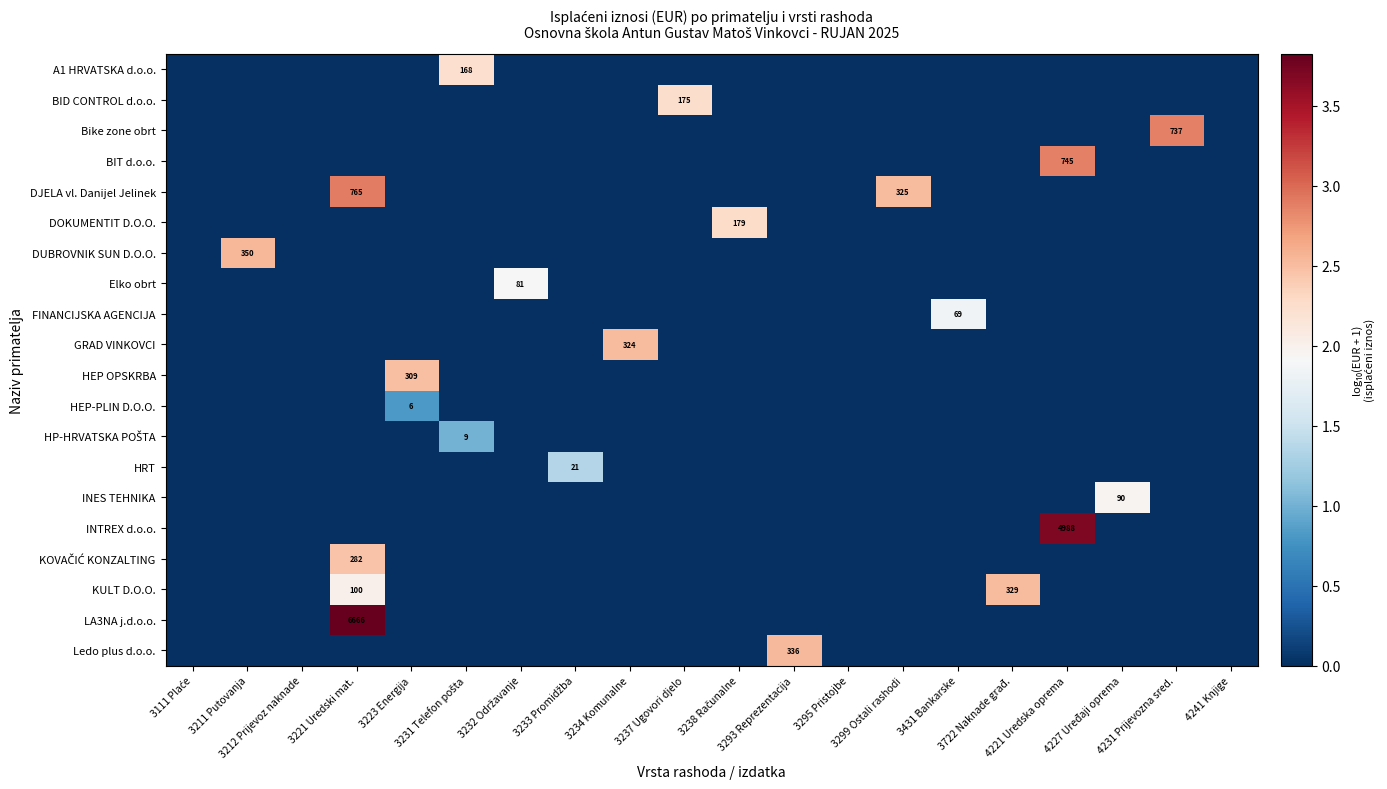

List the series in order of their peak value, highest first.

LA3NA j.d.o.o., INTREX d.o.o., DJELA vl. Danijel Jelinek, BIT d.o.o., Bike zone obrt, DUBROVNIK SUN D.O.O., Ledo plus d.o.o., KULT D.O.O., GRAD VINKOVCI, HEP OPSKRBA, KOVAČIĆ KONZALTING, DOKUMENTIT D.O.O., BID CONTROL d.o.o., A1 HRVATSKA d.o.o., INES TEHNIKA, Elko obrt, FINANCIJSKA AGENCIJA, HRT, HP-HRVATSKA POŠTA, HEP-PLIN D.O.O.